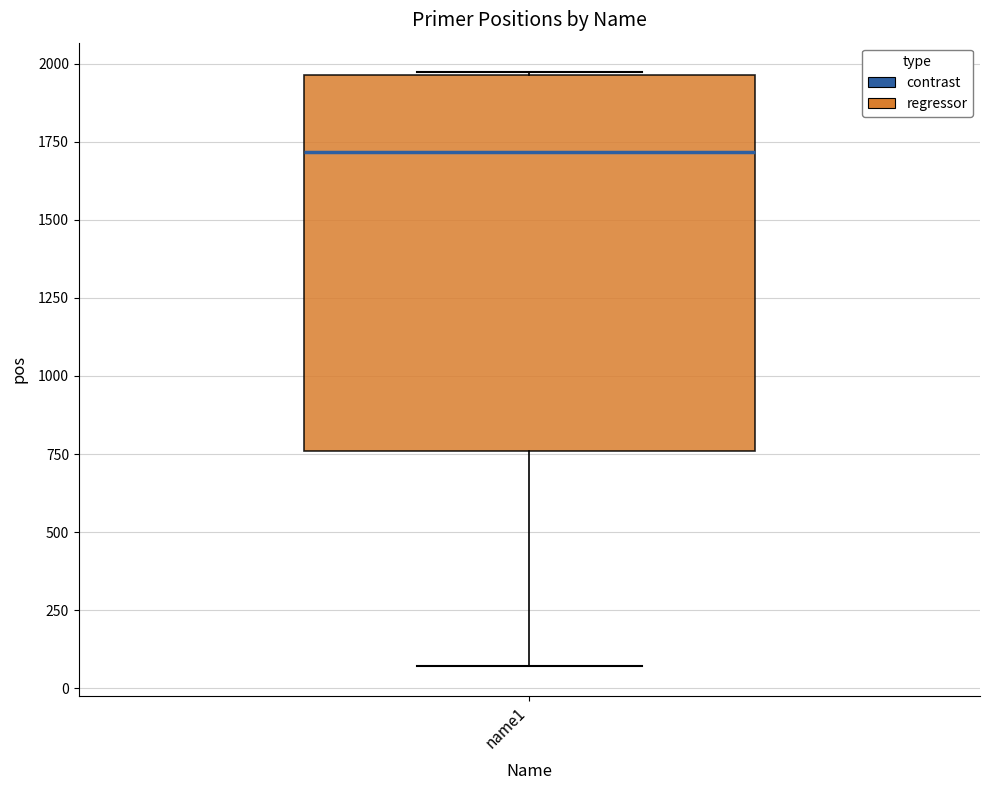

Transcribe this box plot: give where the median line is, the range the box spans, and where the two whiskers end, as read against the y-axis. The values are not printed on the chart, so give them approximately, as read against the axis.

median 1700, box 750 to 1950, whiskers 50 to 1950